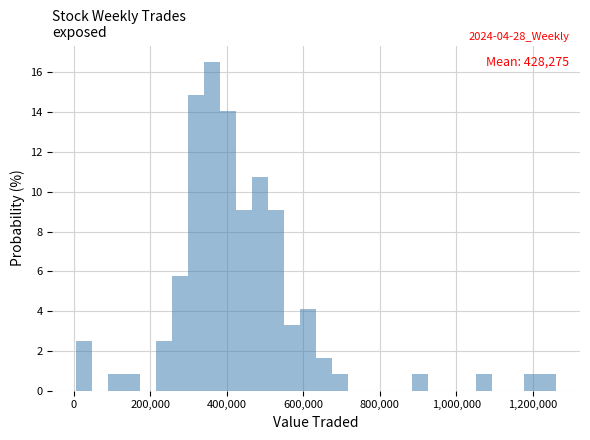

Around what value on the x-axis is the tallest bar? Give the approximate position of its centre, as read against the axis.

360000